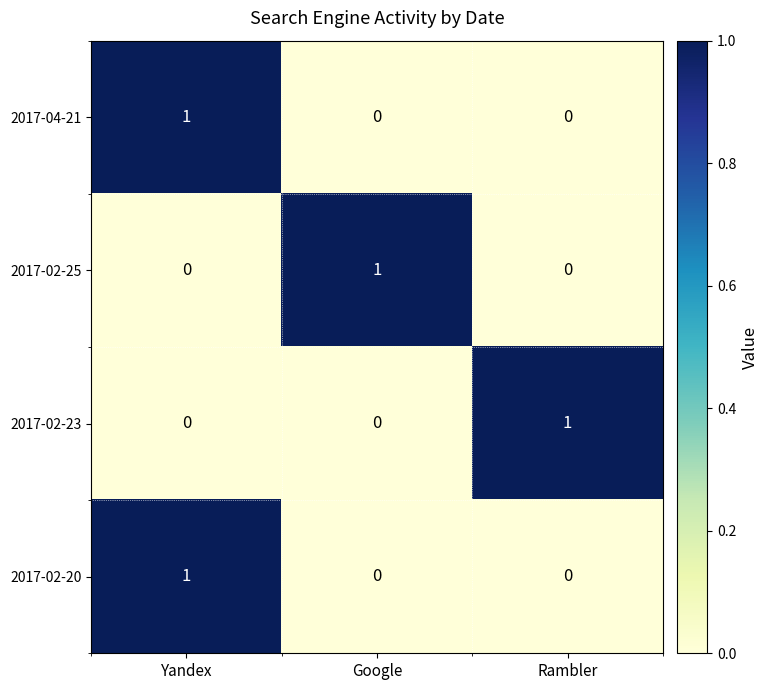

How many data points does each series have?

3